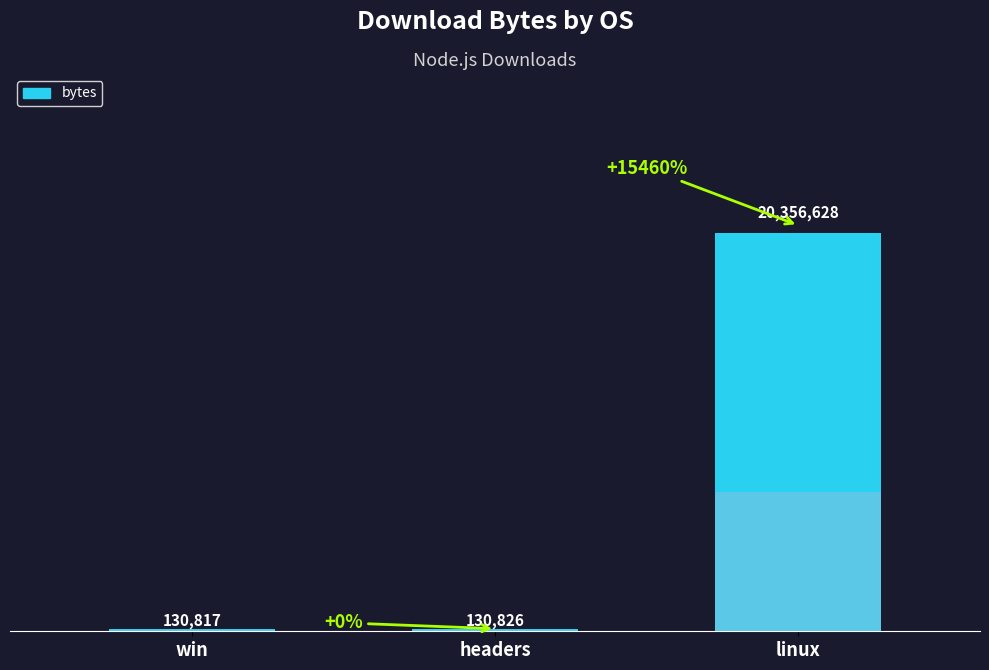

Approximately how many times larger is the value at win compared to headers?

1.0